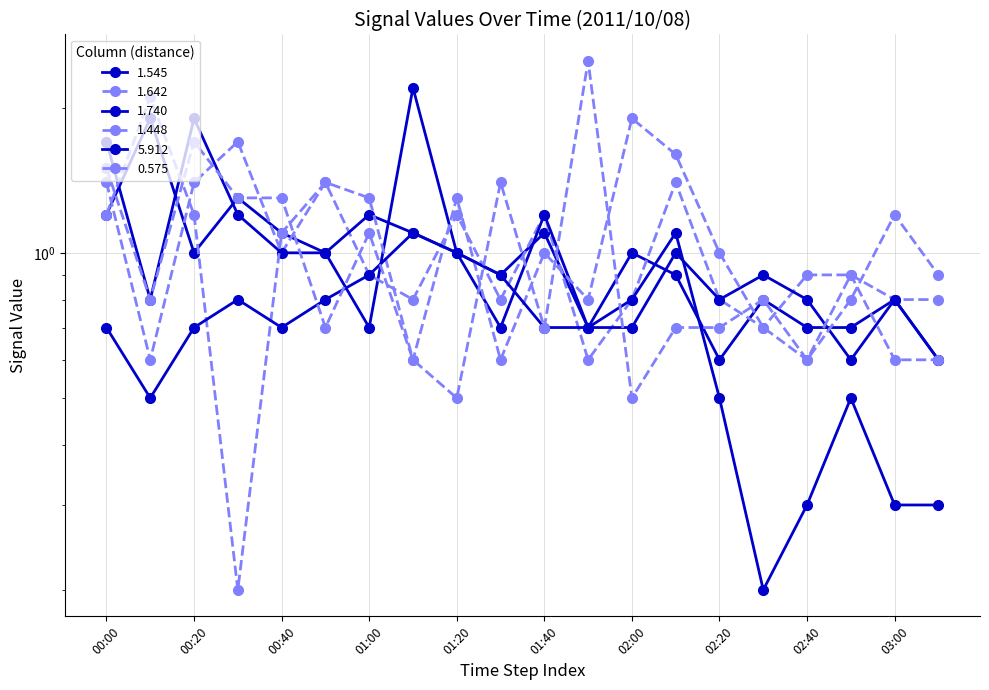

What is the difference between the second highest and second lowest values in the 5.912 series?

0.8